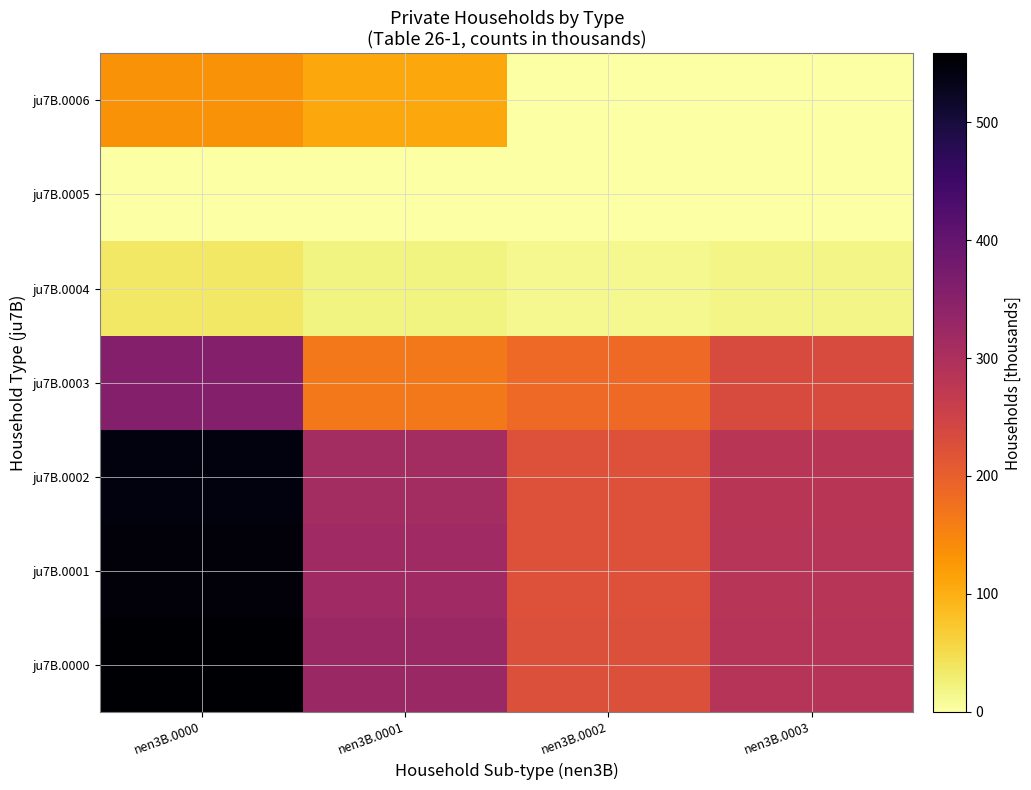

At how many categories does at least one series exceed 120?

4